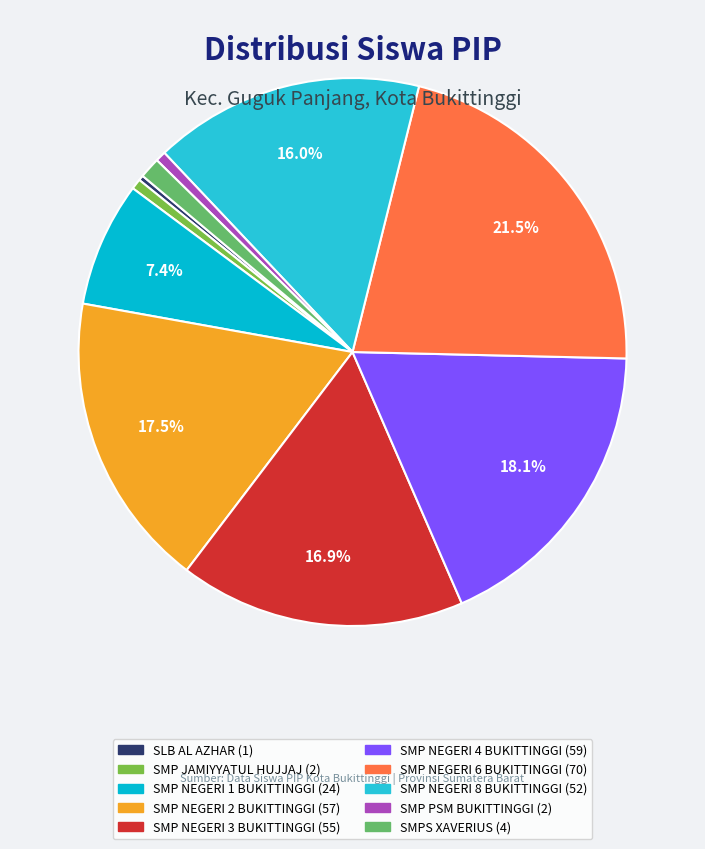

Rank the categories by value from highest to lowest.

SMP NEGERI 6 BUKITTINGGI, SMP NEGERI 4 BUKITTINGGI, SMP NEGERI 2 BUKITTINGGI, SMP NEGERI 3 BUKITTINGGI, SMP NEGERI 8 BUKITTINGGI, SMP NEGERI 1 BUKITTINGGI, SMPS XAVERIUS, SMP JAMIYYATUL HUJJAJ, SMP PSM BUKITTINGGI, SLB AL AZHAR